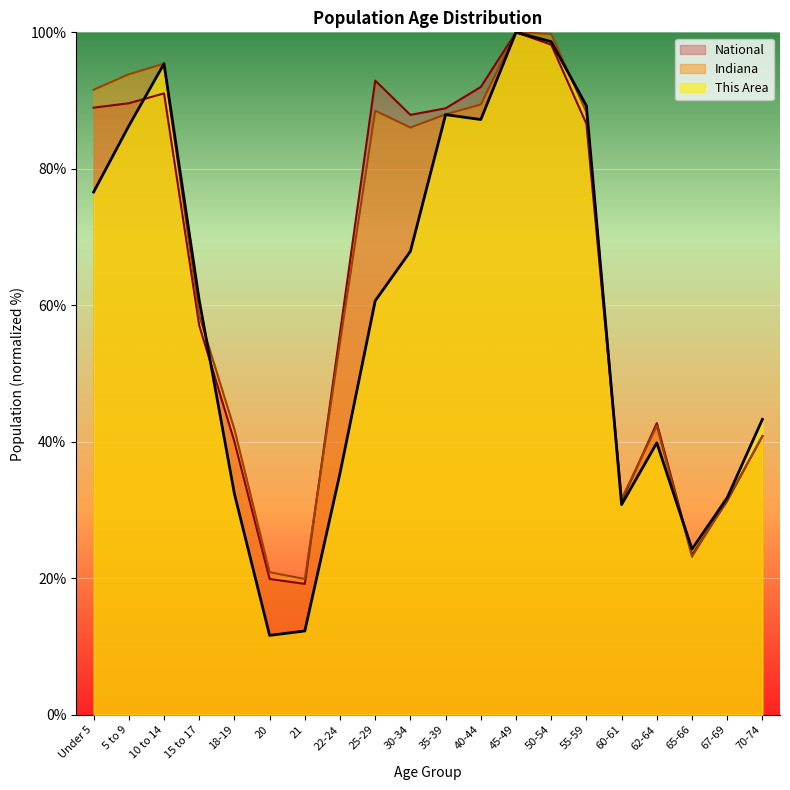

Which category has the lowest value in the Indiana series?

21